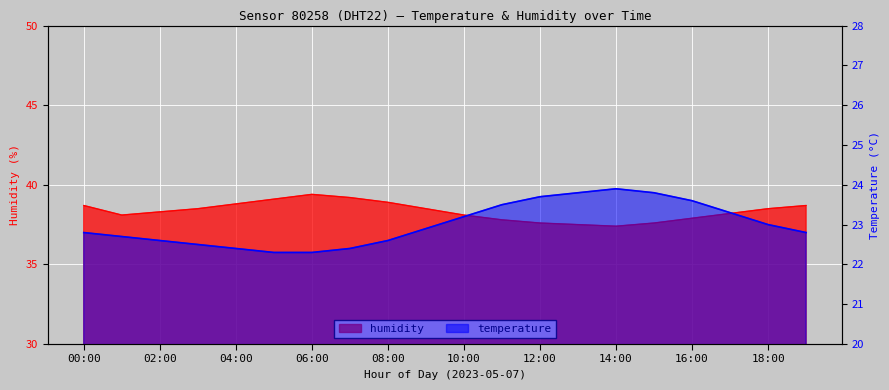

True or false: humidity has a value of 38.5 at 03:00.

True